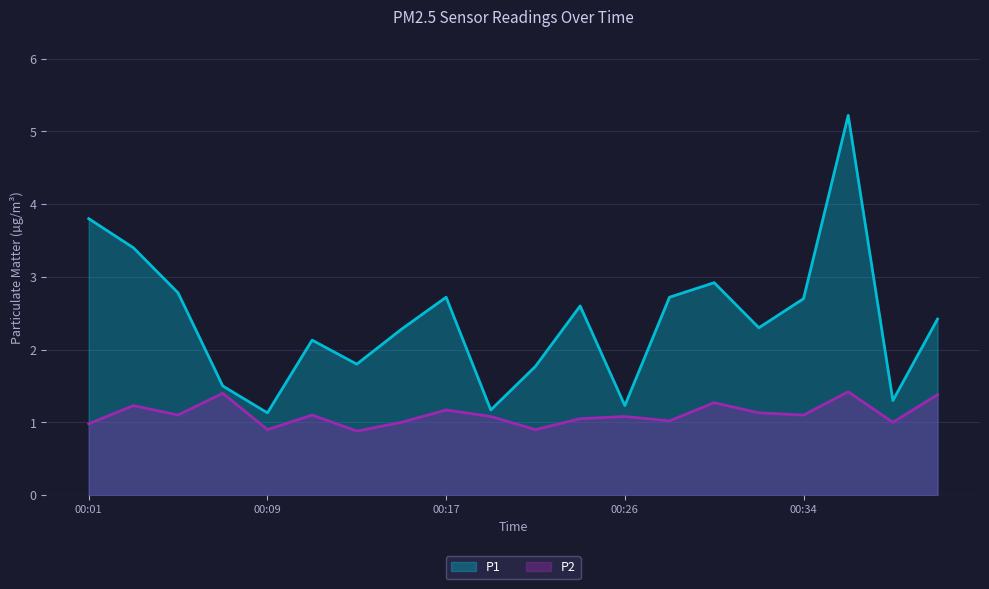

True or false: P2 has a value of 1.0 at 00:15.

True